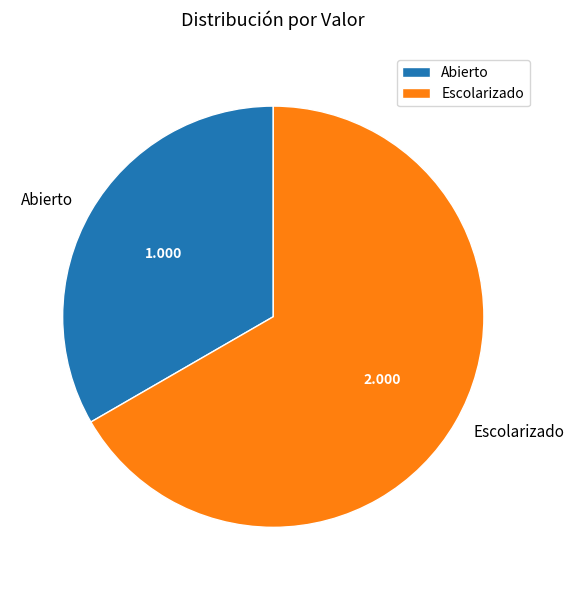

How many segments does this pie chart have?

2